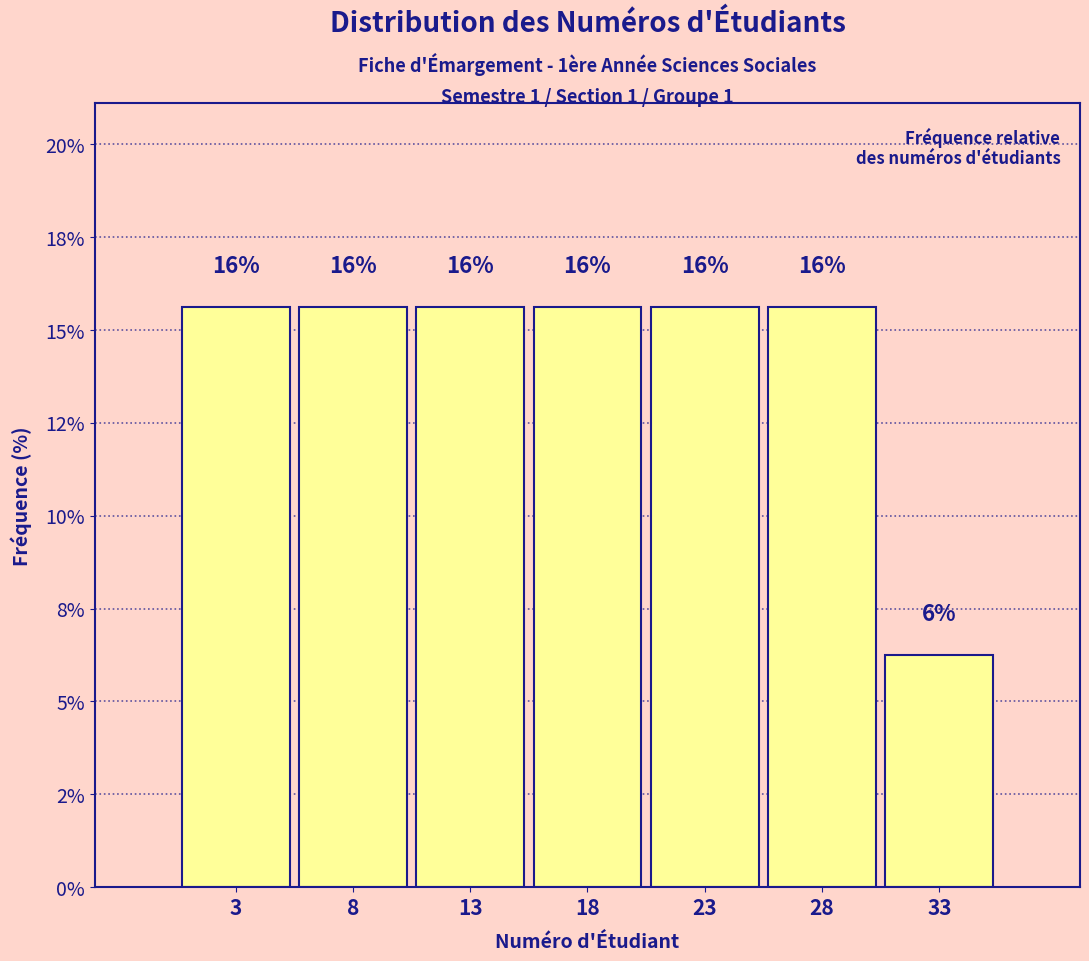

Does the chart contain any negative values?

No